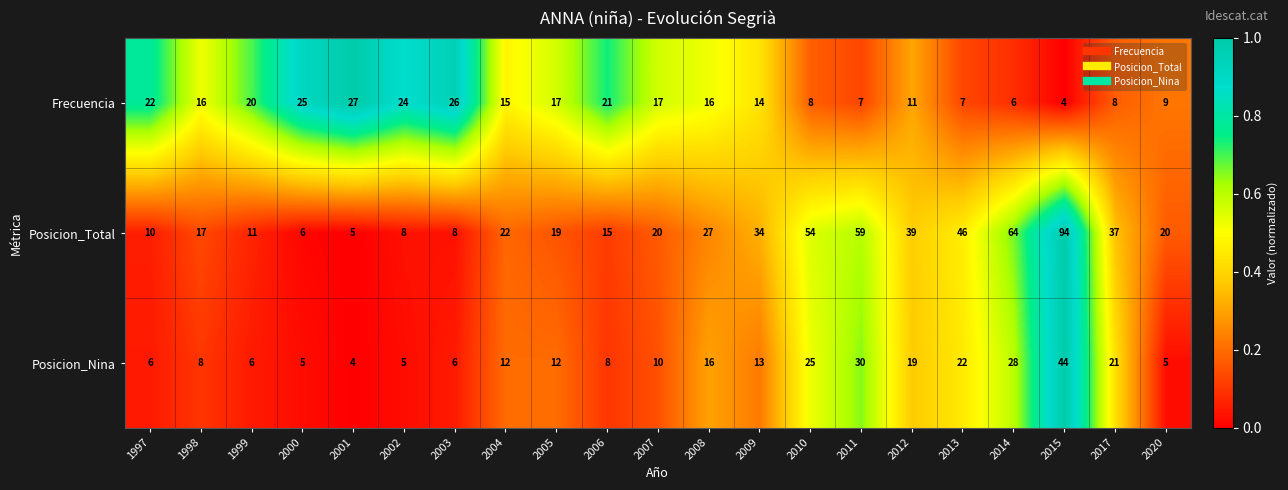

Which series has the widest spread of values?

Posicion_Total